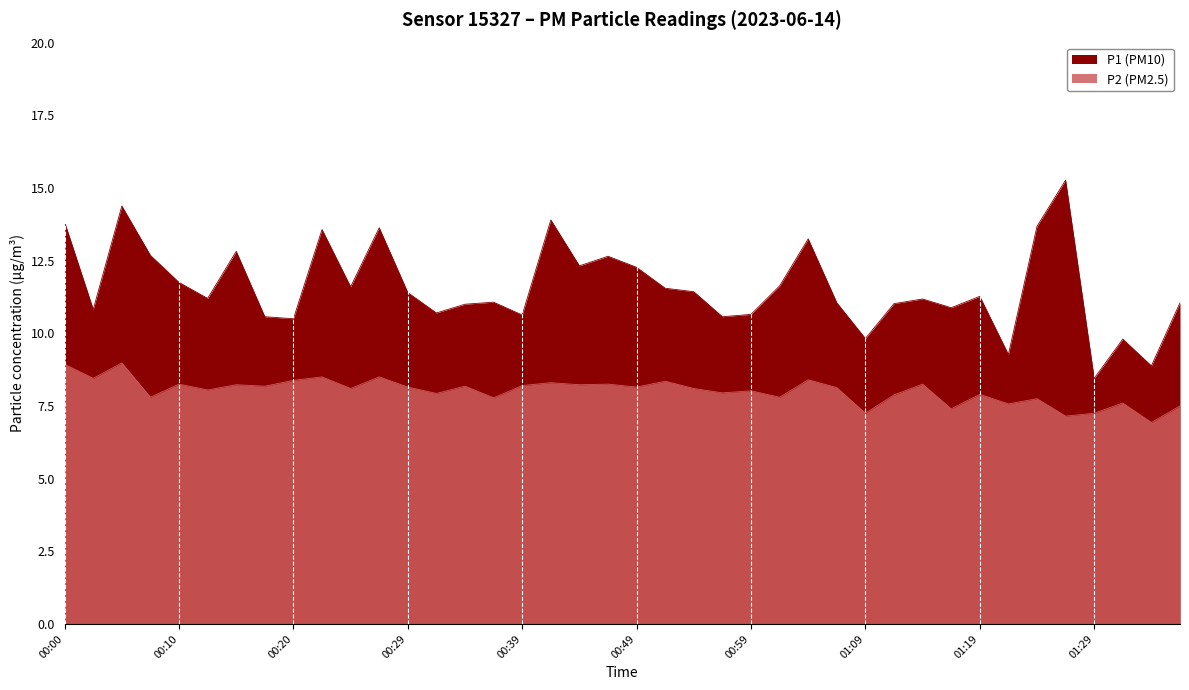

What position from the left is 00:42?

18